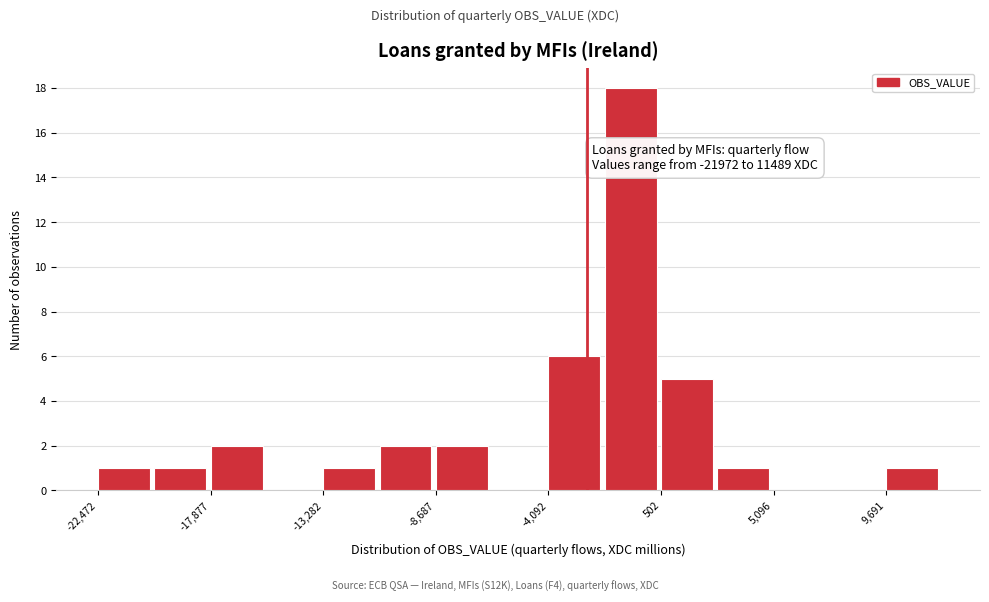

Over which range of the x-axis is the bar tallest?

-2000 to 500